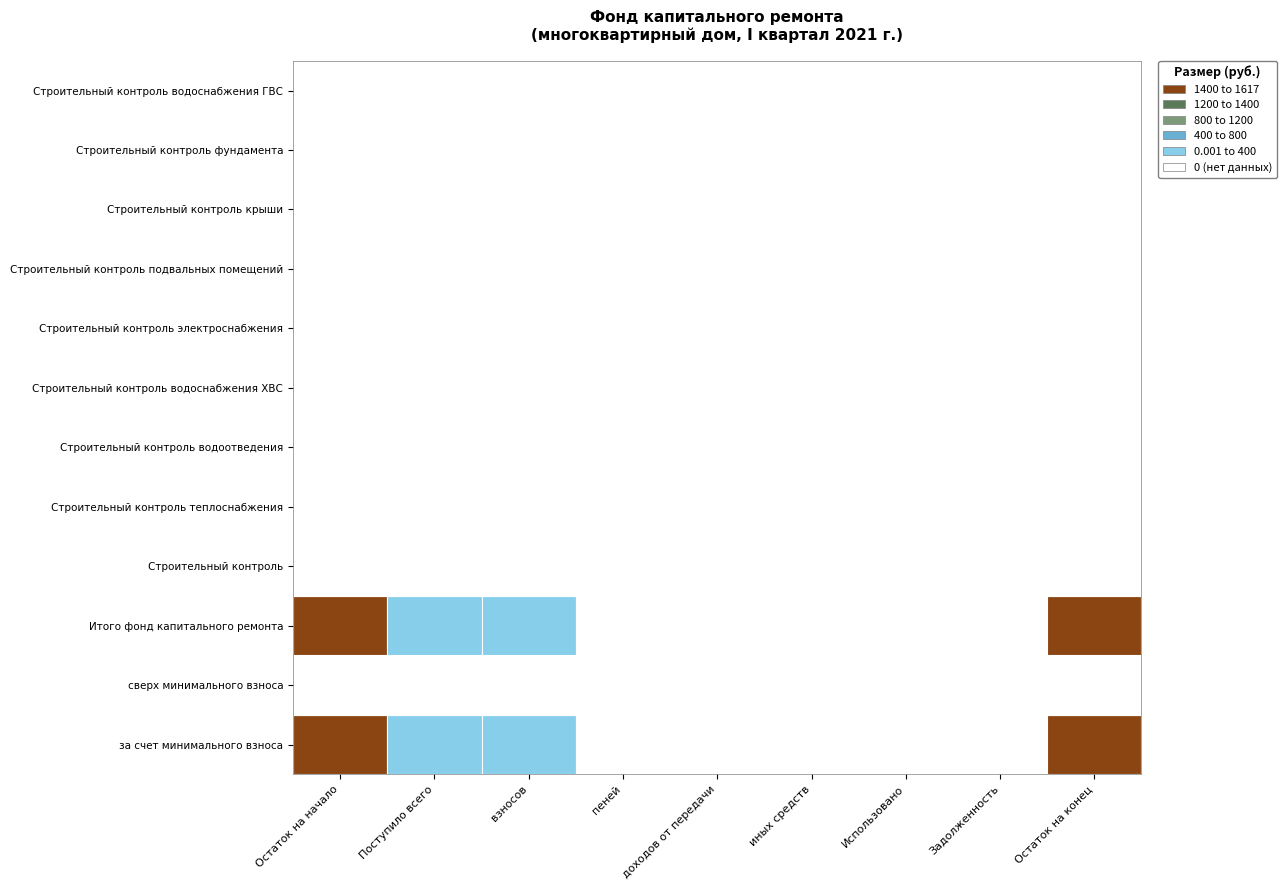

What is the spread (max minus min) of values at Поступило всего?

74.7